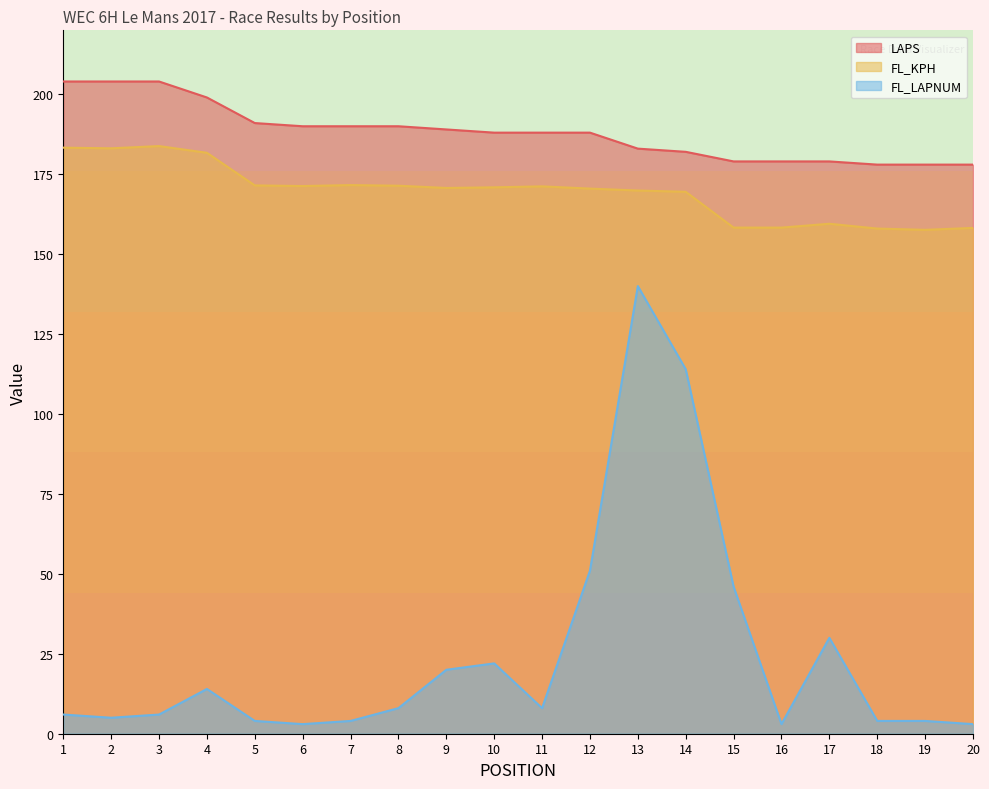

Which series has the widest spread of values?

FL_LAPNUM